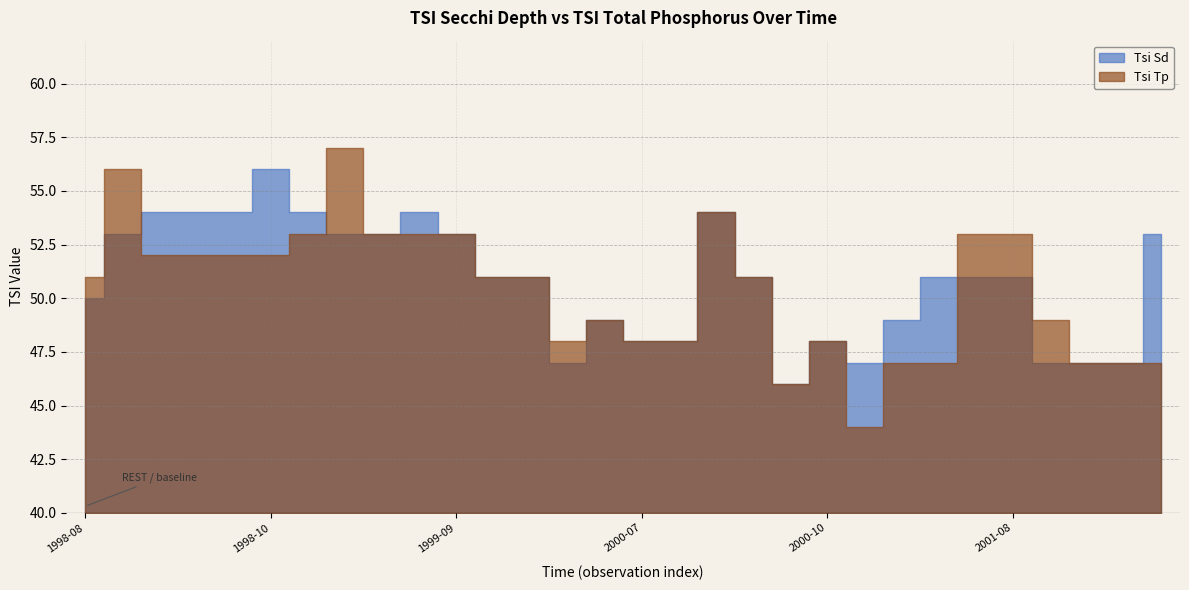

At which label is Tsi Sd closest to 51?

1999-10